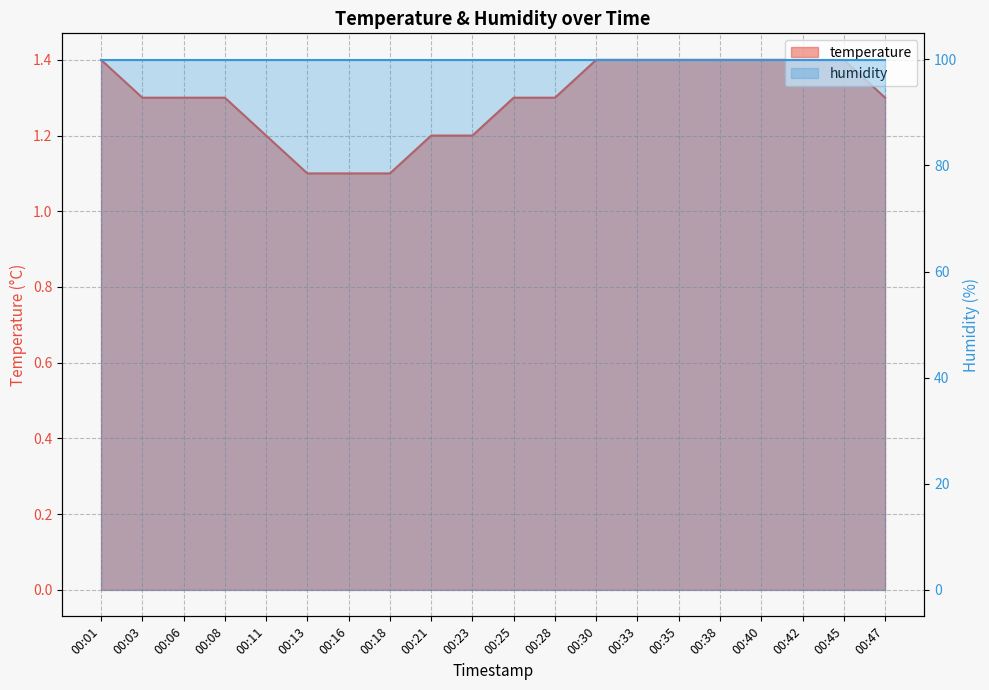

What is the value of the 17th point from the left?

1.4